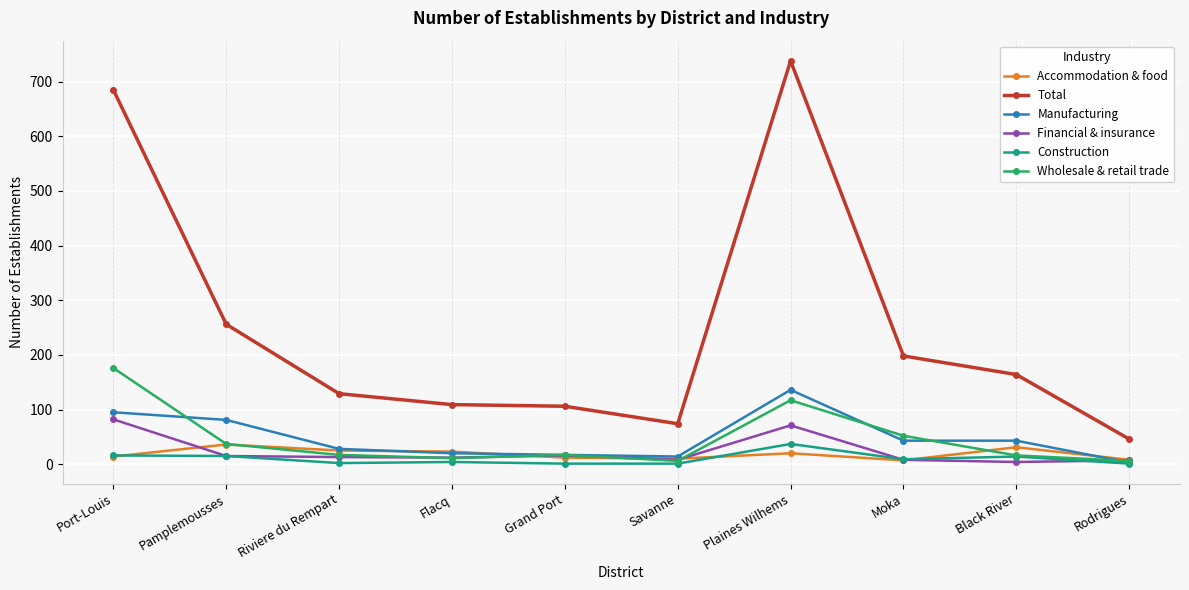

What is the label of the 9th point from the right?

Pamplemousses